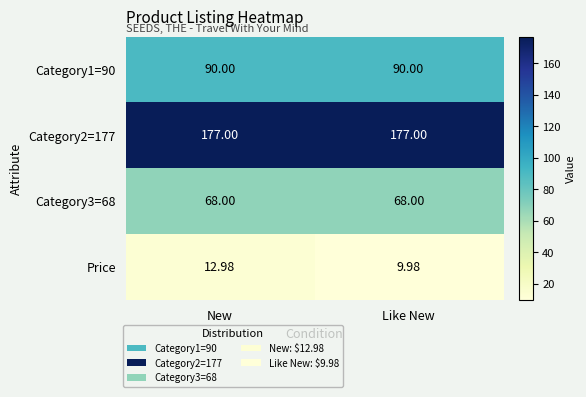

At Like New, list the series in order from largest to smallest.

Category2=177, Category1=90, Category3=68, Price